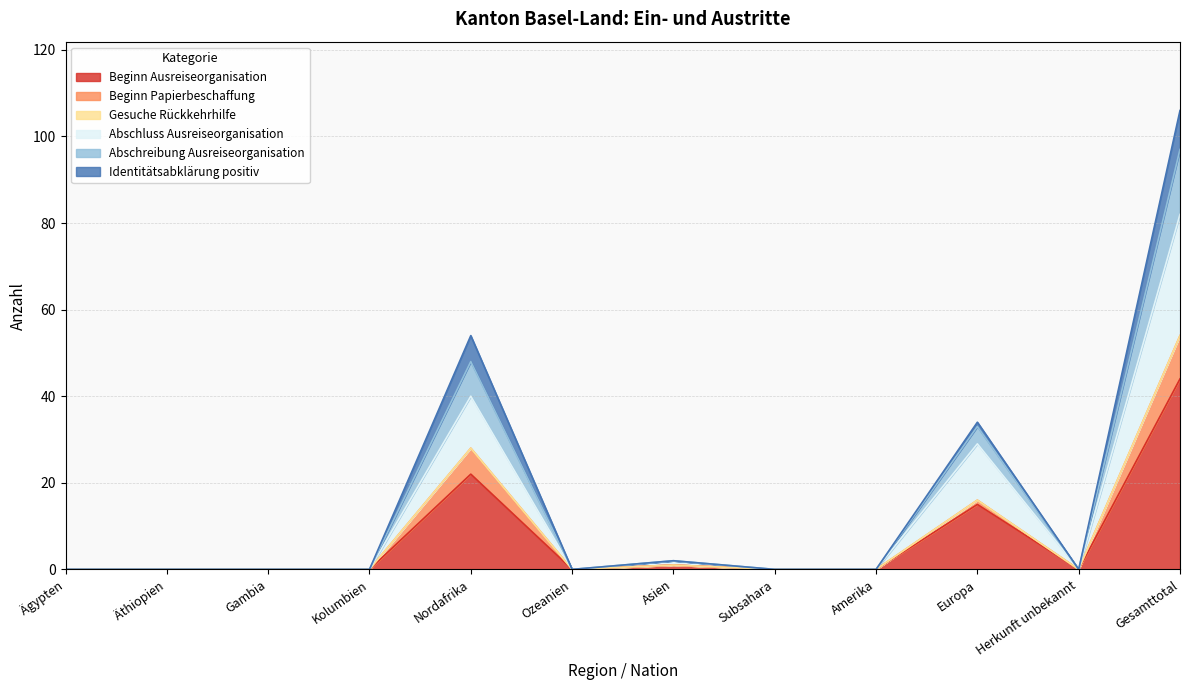

In Beginn Ausreiseorganisation, how many points are higher than both neighbors (excluding endpoints)?

3